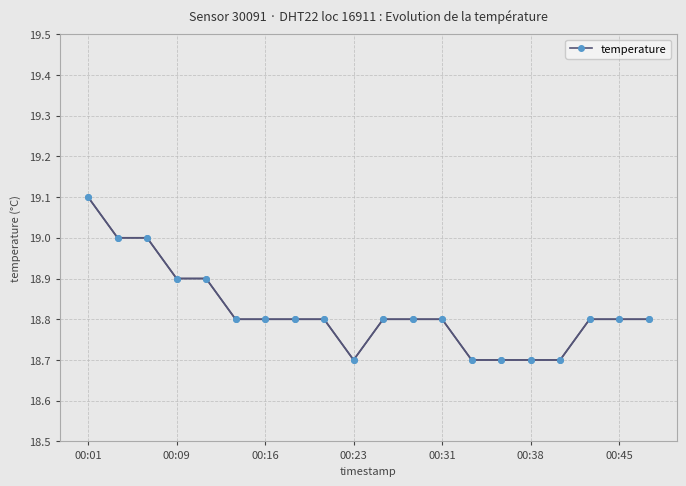

Reading right to left, list all the values displayed in this chart.

18.8	18.8	18.8	18.7	18.7	18.7	18.7	18.8	18.8	18.8	18.7	18.8	18.8	18.8	18.8	18.9	18.9	19.0	19.0	19.1